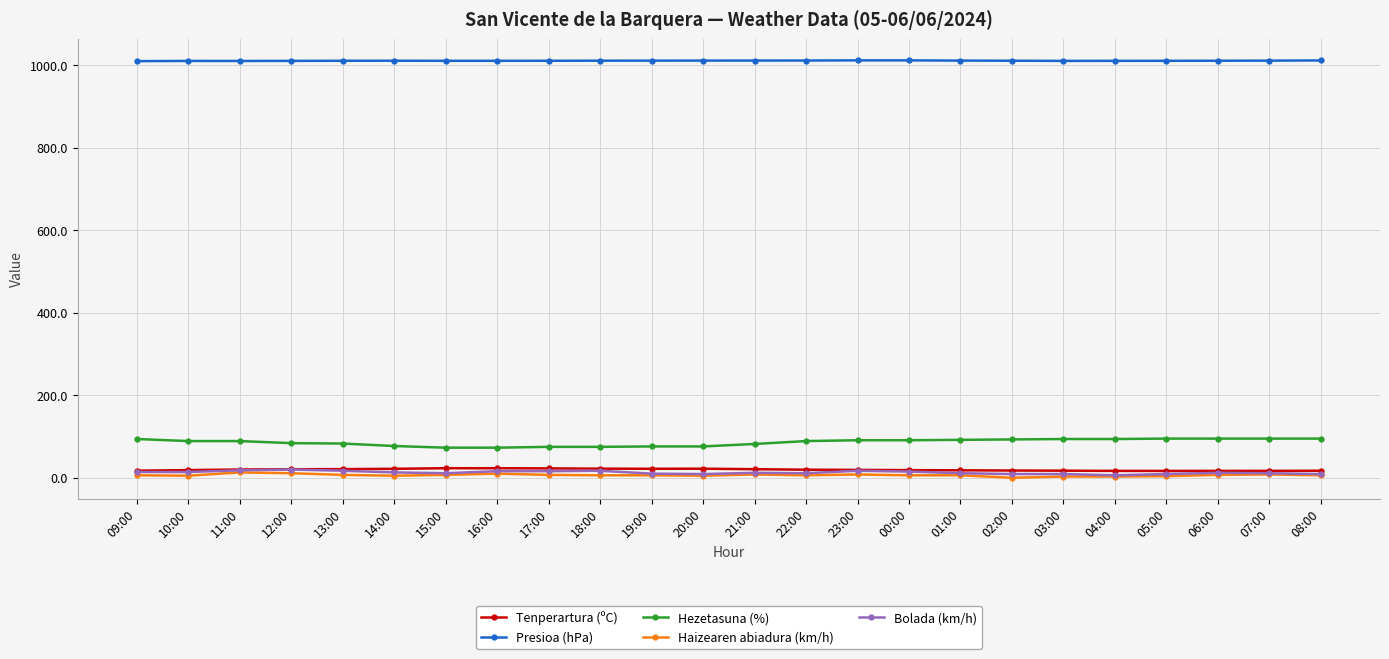

True or false: Presioa (hPa) has a value of 1010.9 at 11:00.

True